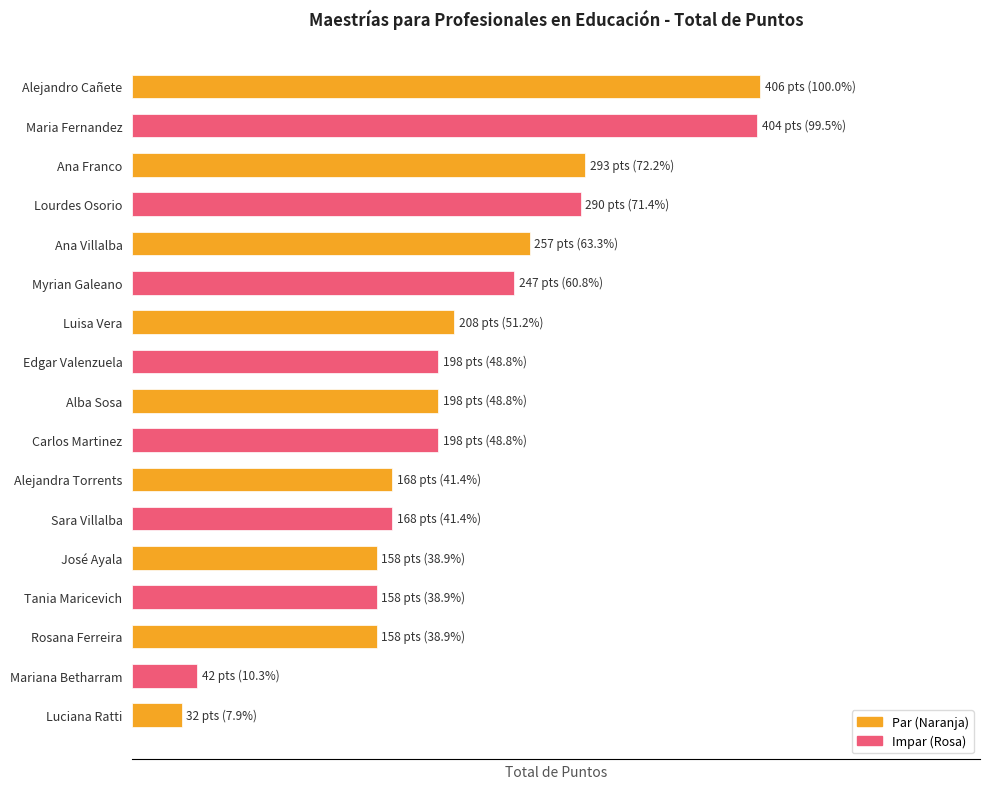

What is the sum of all values?

3583